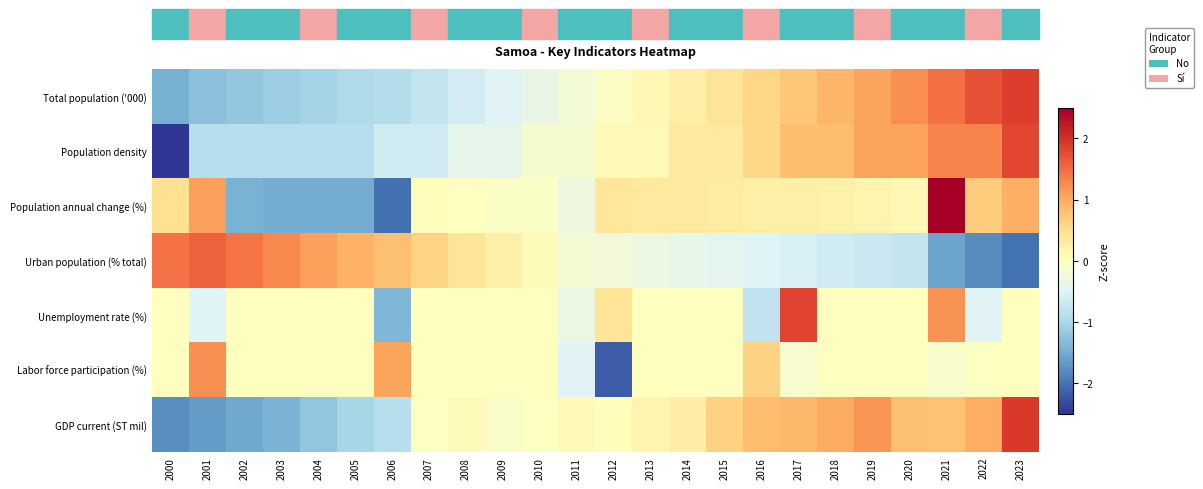

Reading left to right, extract all data points from this chart.

Total population ('000): 2000=-1.5	2001=-1.3	2002=-1.2	2003=-1.1	2004=-1.0	2005=-1.0	2006=-0.9	2007=-0.8	2008=-0.6	2009=-0.5	2010=-0.3	2011=-0.2	2012=-0.1	2013=0.1	2014=0.3	2015=0.4	2016=0.6	2017=0.8	2018=0.9	2019=1.1	2020=1.2	2021=1.5	2022=1.7	2023=1.9
Population density: 2000=-2.8	2001=-0.9	2002=-0.9	2003=-0.9	2004=-0.9	2005=-0.9	2006=-0.6	2007=-0.6	2008=-0.4	2009=-0.4	2010=-0.2	2011=-0.2	2012=0.1	2013=0.1	2014=0.3	2015=0.3	2016=0.6	2017=0.8	2018=0.8	2019=1.1	2020=1.1	2021=1.3	2022=1.3	2023=1.8
Population annual change (%): 2000=0.5	2001=1.1	2002=-1.4	2003=-1.5	2004=-1.5	2005=-1.5	2006=-2.0	2007=0.0	2008=-0.0	2009=-0.1	2010=-0.1	2011=-0.3	2012=0.4	2013=0.3	2014=0.3	2015=0.3	2016=0.3	2017=0.3	2018=0.2	2019=0.2	2020=0.1	2021=2.7	2022=0.7	2023=1.0
Urban population (% total): 2000=1.5	2001=1.6	2002=1.4	2003=1.3	2004=1.1	2005=1.0	2006=0.8	2007=0.6	2008=0.4	2009=0.2	2010=0.1	2011=-0.2	2012=-0.2	2013=-0.3	2014=-0.4	2015=-0.4	2016=-0.5	2017=-0.6	2018=-0.6	2019=-0.7	2020=-0.8	2021=-1.6	2022=-1.8	2023=-2.0
Unemployment rate (%): 2000=0.0	2001=-0.5	2002=0.0	2003=0.0	2004=0.0	2005=0.0	2006=-1.4	2007=0.0	2008=0.0	2009=0.0	2010=0.0	2011=-0.3	2012=0.4	2013=0.0	2014=0.0	2015=0.0	2016=-0.8	2017=1.8	2018=0.0	2019=0.0	2020=0.0	2021=1.2	2022=-0.5	2023=0.0
Labor force participation (%): 2000=0.0	2001=1.2	2002=0.0	2003=0.0	2004=0.0	2005=0.0	2006=1.1	2007=0.0	2008=0.0	2009=0.0	2010=0.0	2011=-0.5	2012=-2.2	2013=0.0	2014=0.0	2015=0.0	2016=0.6	2017=-0.1	2018=0.0	2019=0.0	2020=0.0	2021=-0.1	2022=-0.0	2023=0.0
GDP current (ST mil): 2000=-1.8	2001=-1.6	2002=-1.5	2003=-1.4	2004=-1.2	2005=-1.0	2006=-0.9	2007=-0.0	2008=0.1	2009=-0.1	2010=-0.0	2011=0.1	2012=0.0	2013=0.2	2014=0.3	2015=0.6	2016=0.9	2017=0.9	2018=1.0	2019=1.2	2020=0.8	2021=0.8	2022=1.0	2023=1.9